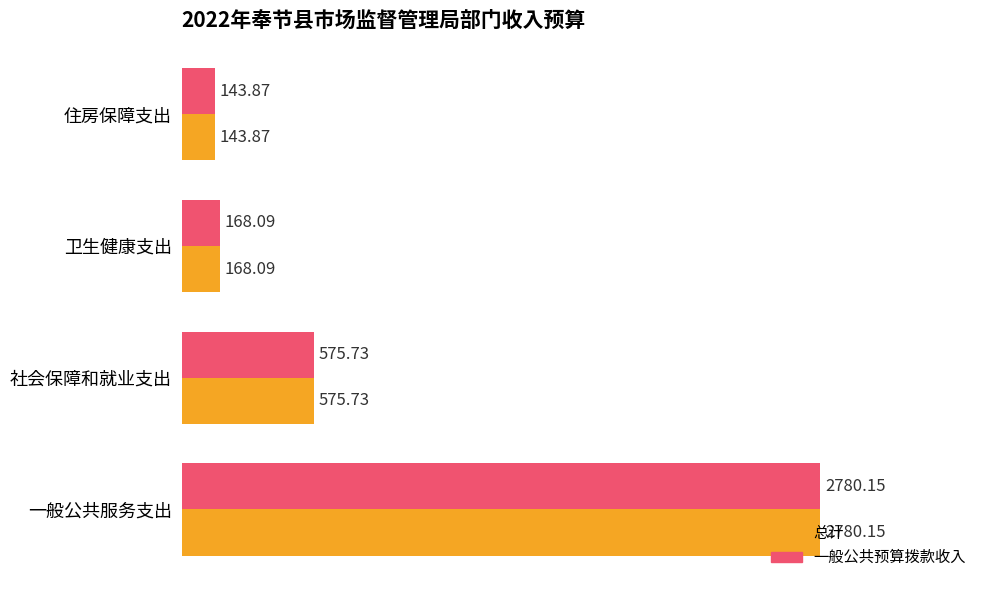

Rank the categories by 总计 value from highest to lowest.

一般公共服务支出, 社会保障和就业支出, 卫生健康支出, 住房保障支出